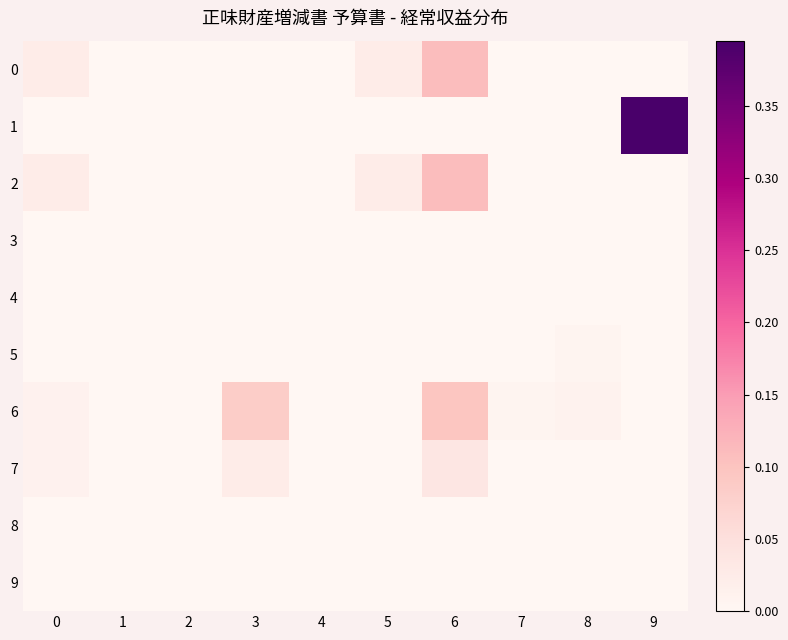

Count the number of categories in the chart.

10